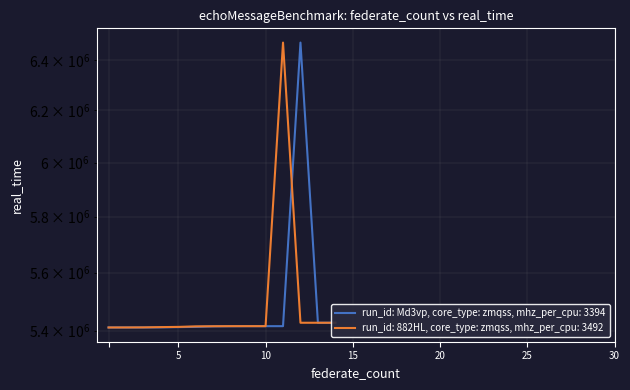

At 5, list the series in order from largest to smallest.

run_id: 882HL, core_type: zmqss, mhz_per_cpu: 3492, run_id: Md3vp, core_type: zmqss, mhz_per_cpu: 3394